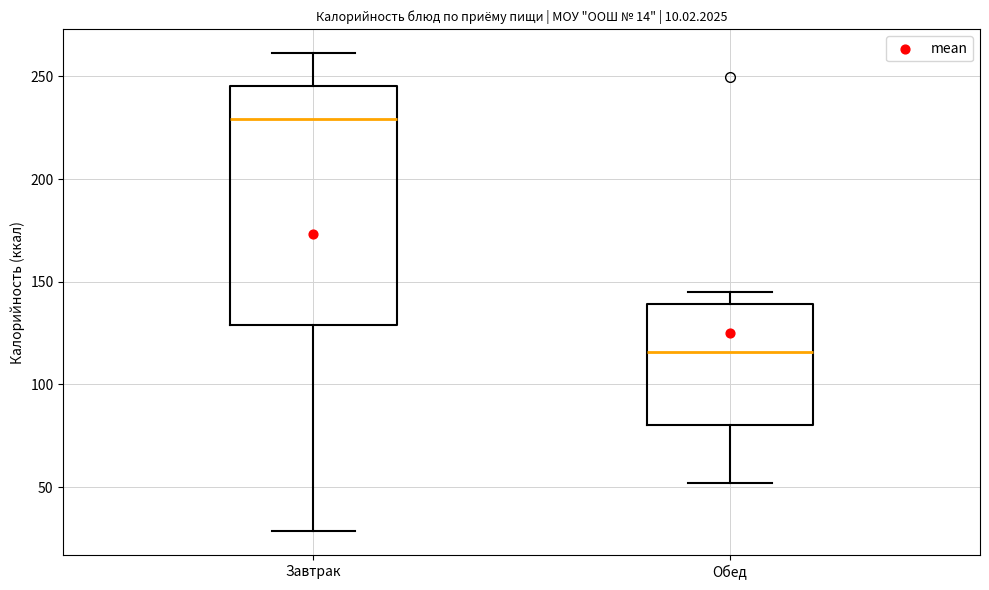

Reading left to right, read every box against the y-axis: the position of its median line, the range the box covers, and the ends of its whiskers. The values are not printed on the chart, so give them approximately, as read against the axis.

Завтрак: median 230, box 130 to 245, whiskers 30 to 260
Обед: median 115, box 80 to 140, whiskers 50 to 145